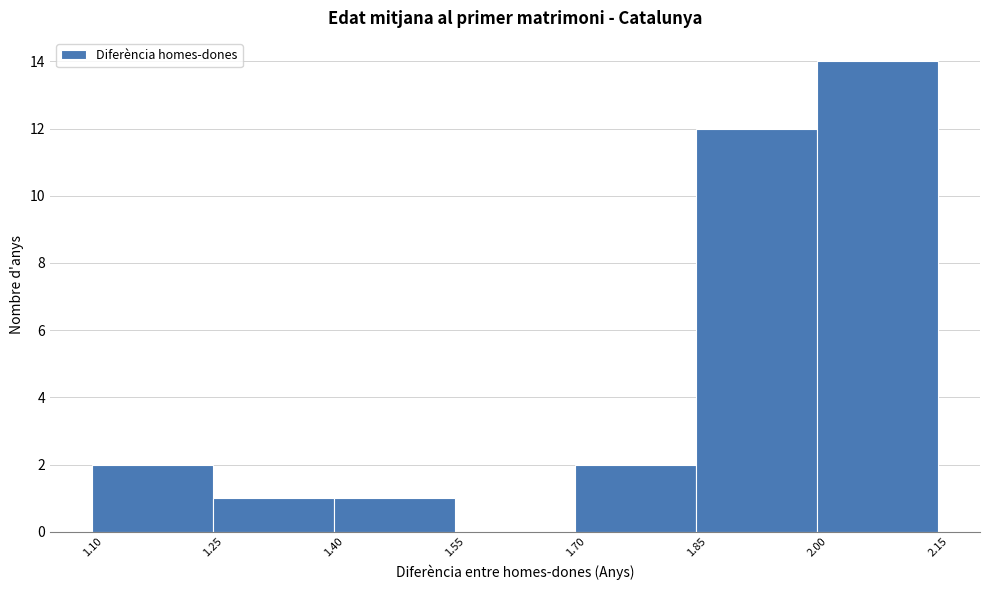

Which range on the x-axis has the tallest bar?

2.00 to 2.15